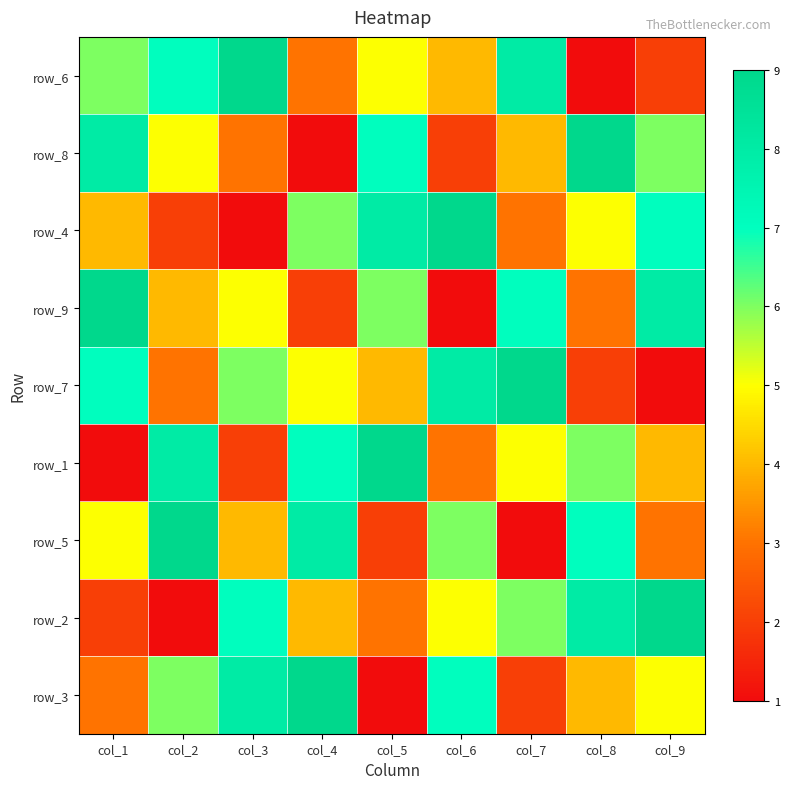

What is the sum of all row_4 values?

45